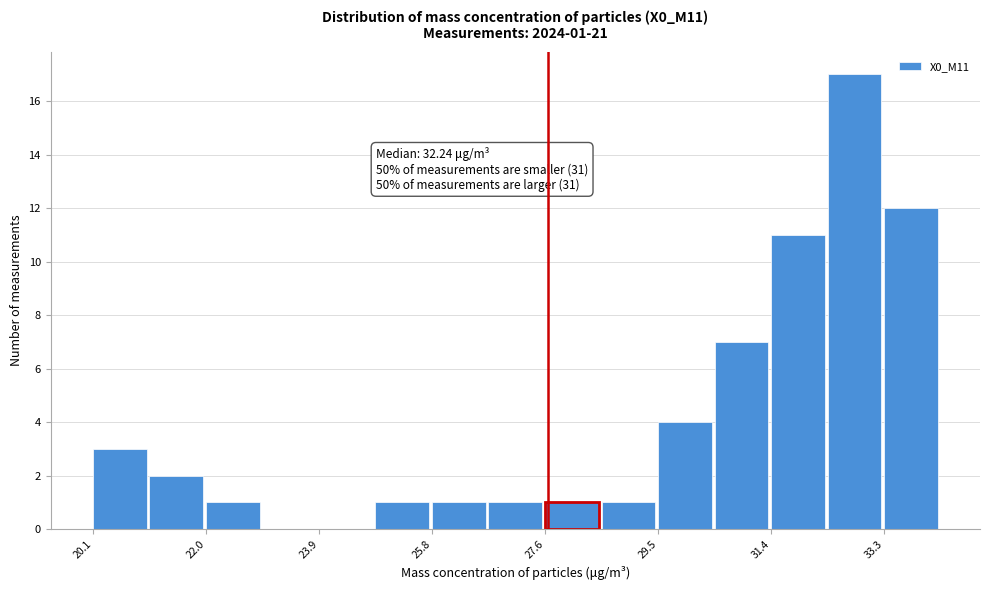

Which range on the x-axis has the tallest bar?

32.4 to 33.2